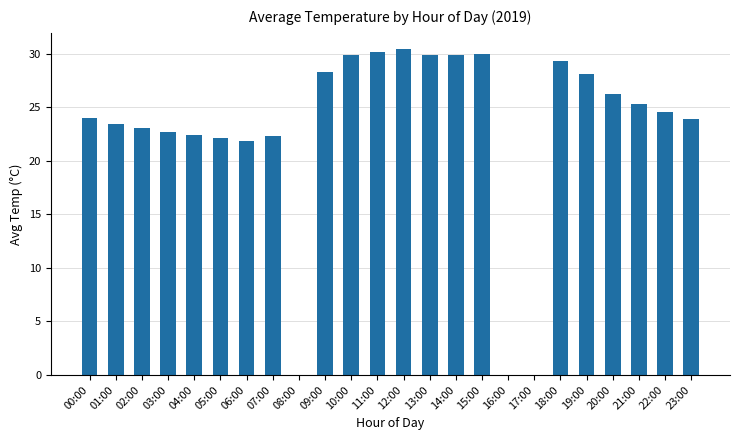

What is the sum of the values at 05:00 and 07:00?

44.4